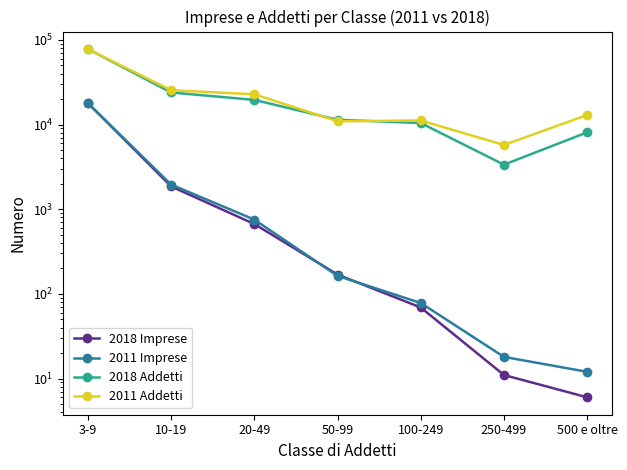

What is the label of the 1st point from the right?

500 e oltre